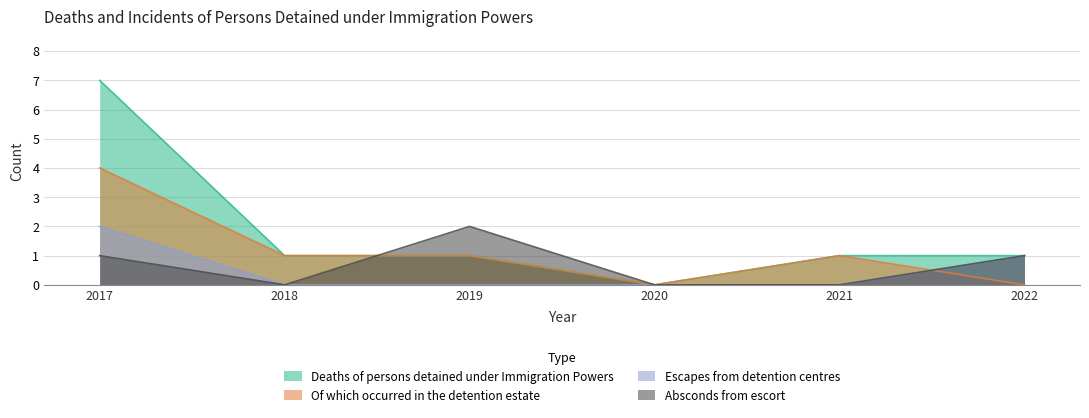

Reading left to right, list all the values displayed in this chart.

Deaths of persons detained under Immigration Powers: 7	1	1	0	1	1
Of which occurred in the detention estate: 4	1	1	0	1	0
Escapes from detention centres: 2	0	0	0	0	1
Absconds from escort: 1	0	2	0	0	1